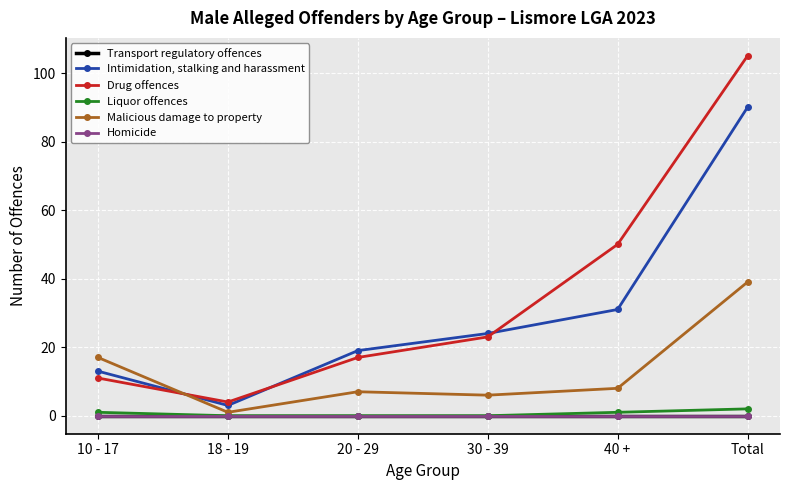

Does the chart have visible grid lines?

Yes